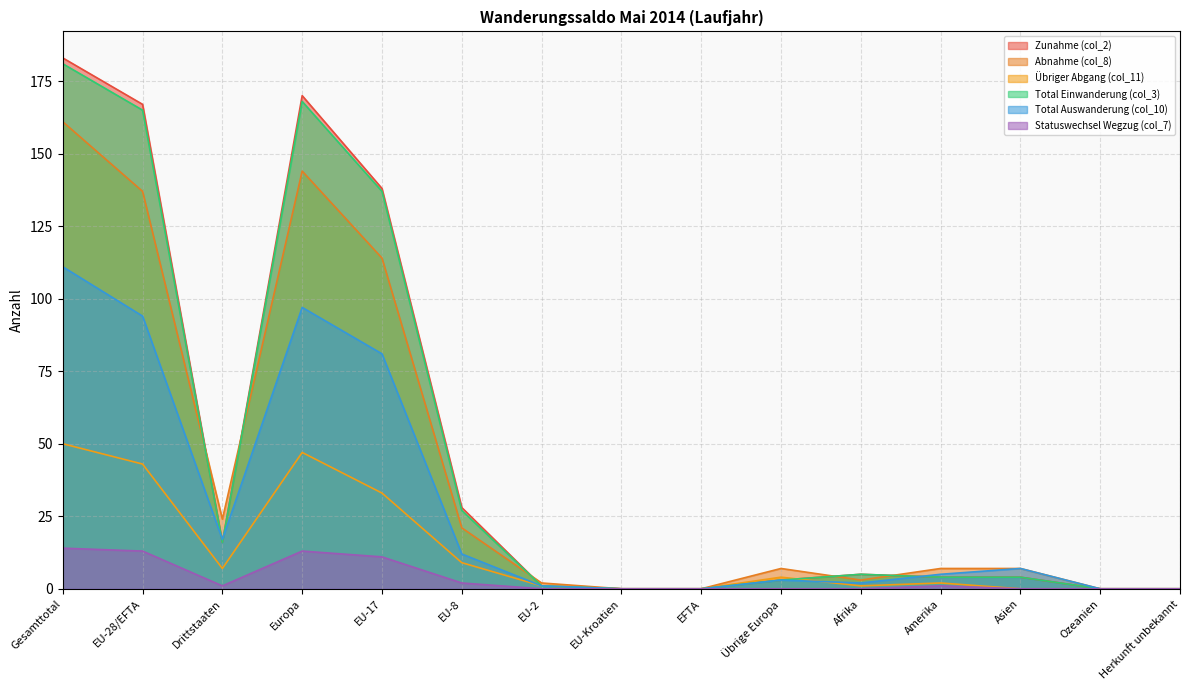

Between Europa and EU-2, which series saw the biggest shift?

Zunahme (col_2)